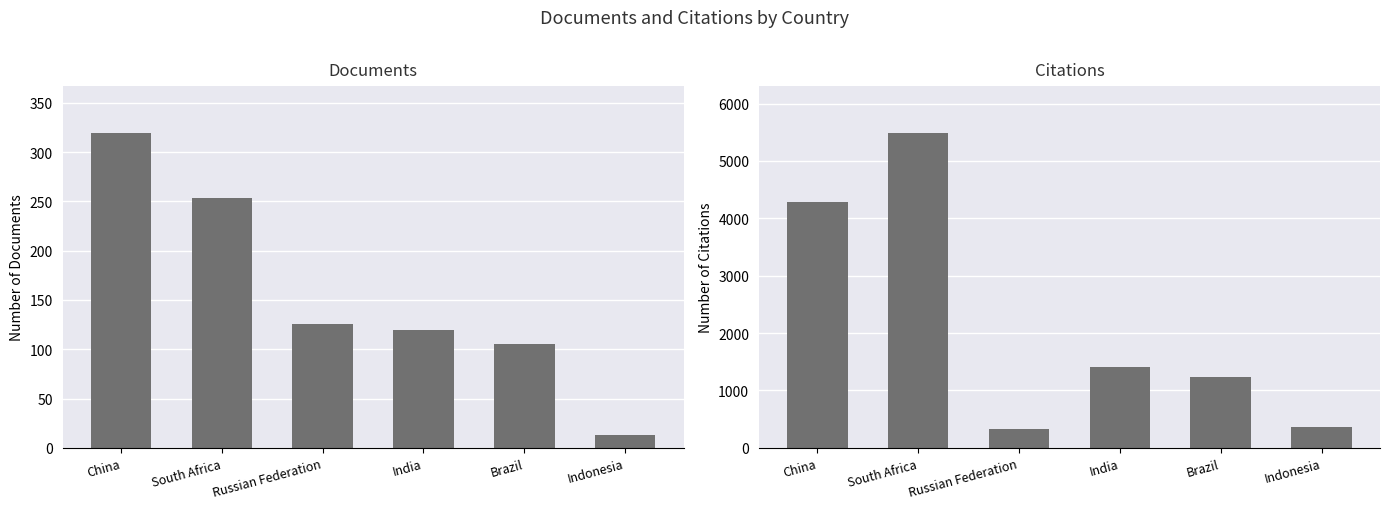

True or false: Documents has a value of 479 at China.

False